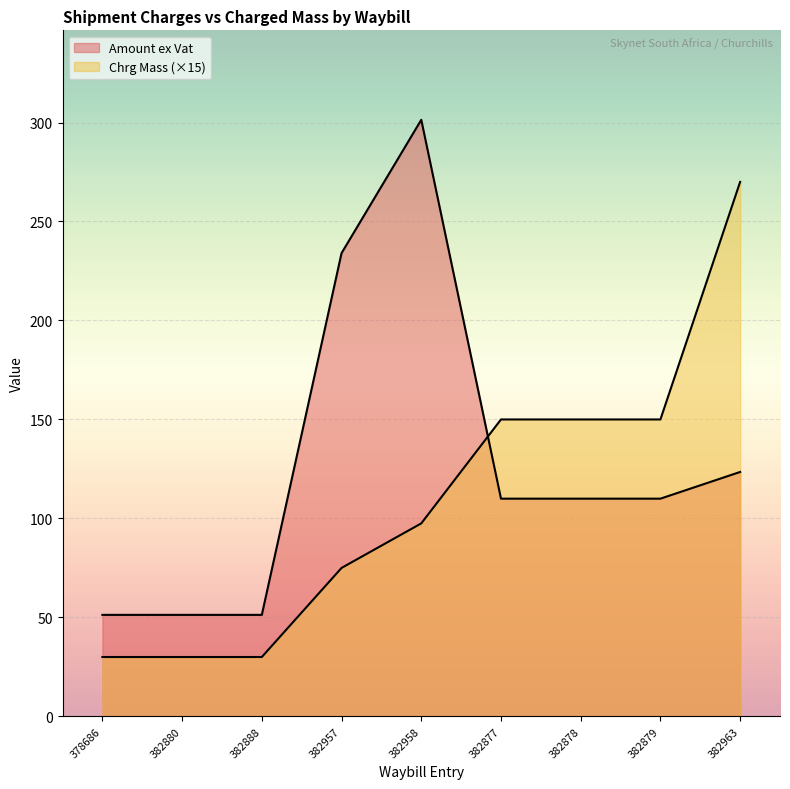

Which series has the widest spread of values?

Amount ex Vat